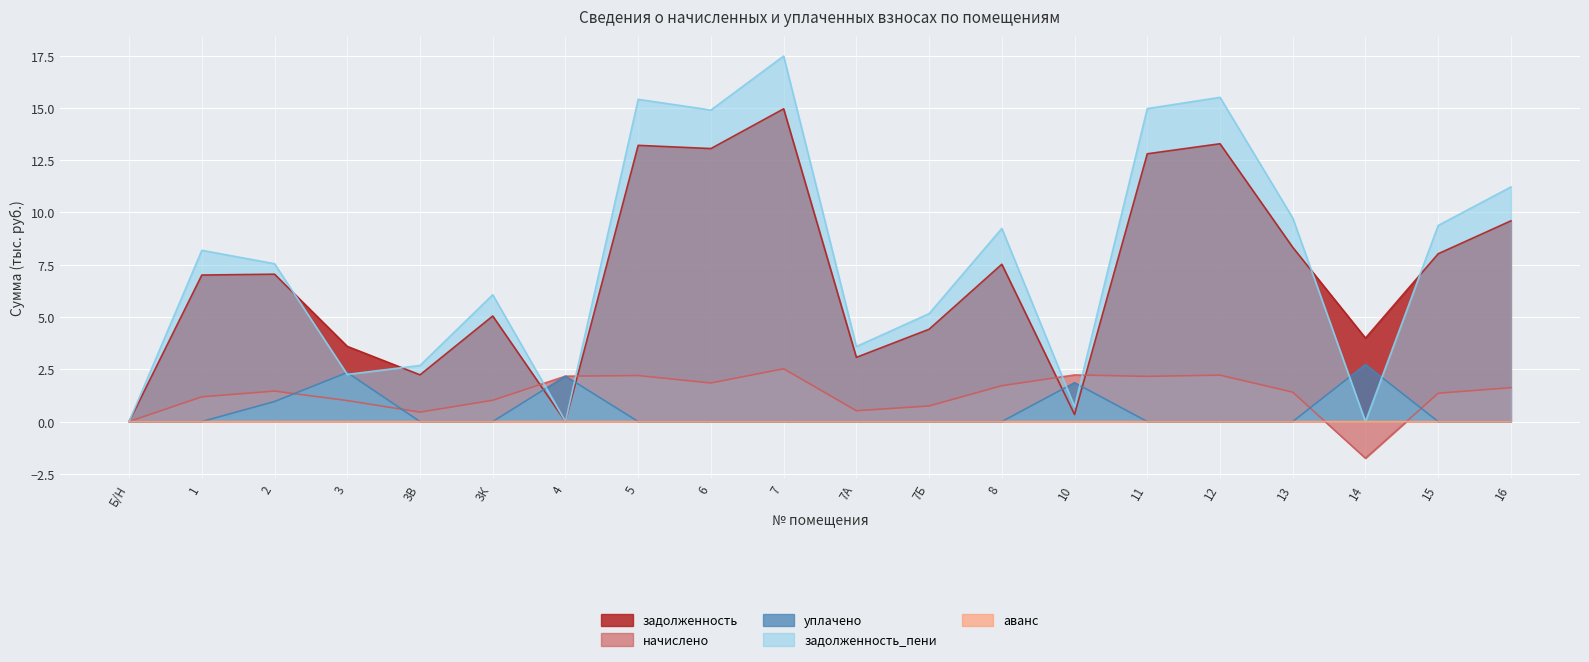

Which has a higher value, 3В or 5?

5